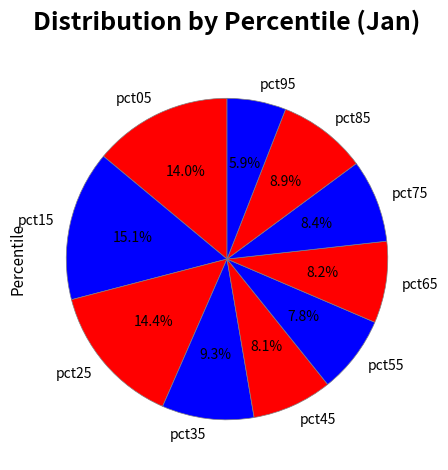

The pct75 slice represents 8% of the pie. True or false?

True